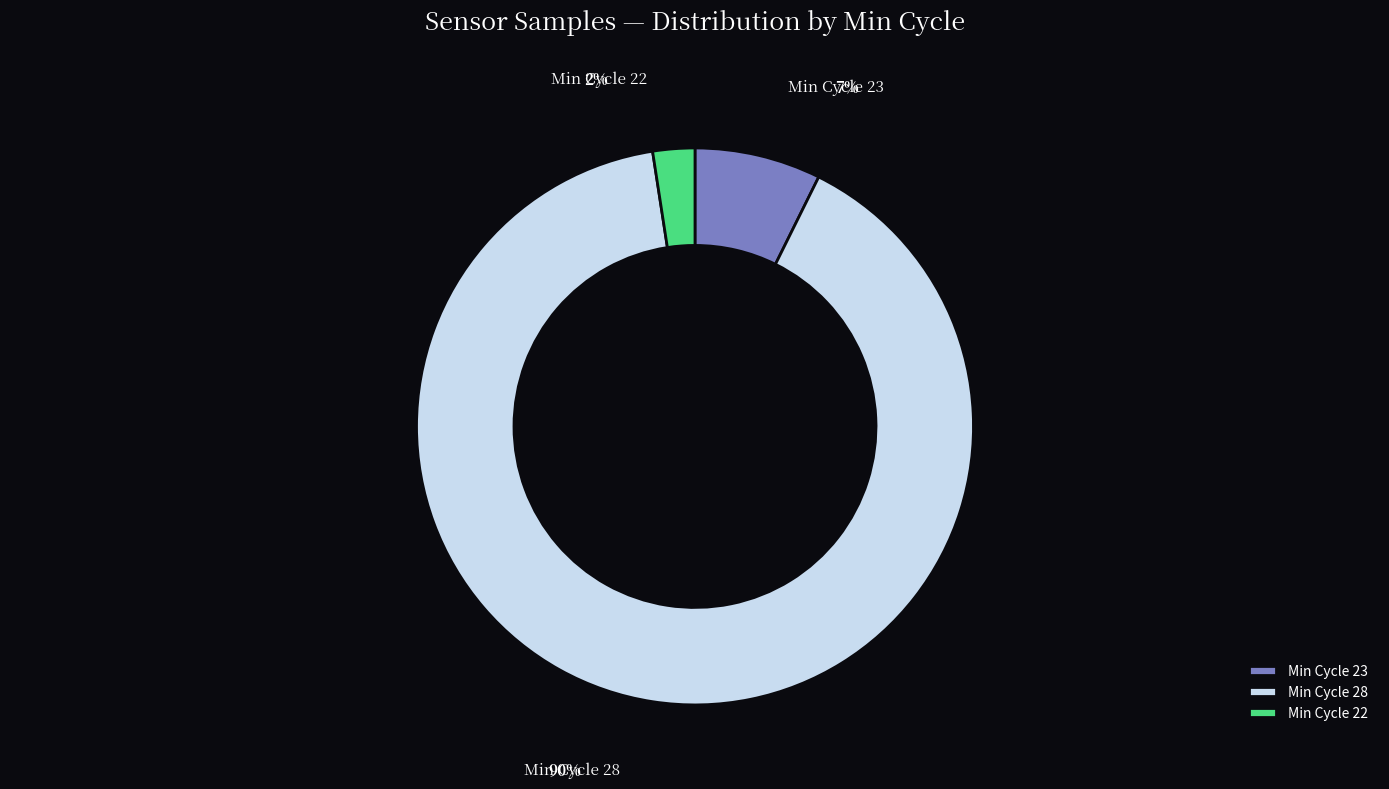

Approximately how many times larger is the value at 28 compared to 28?

1.0